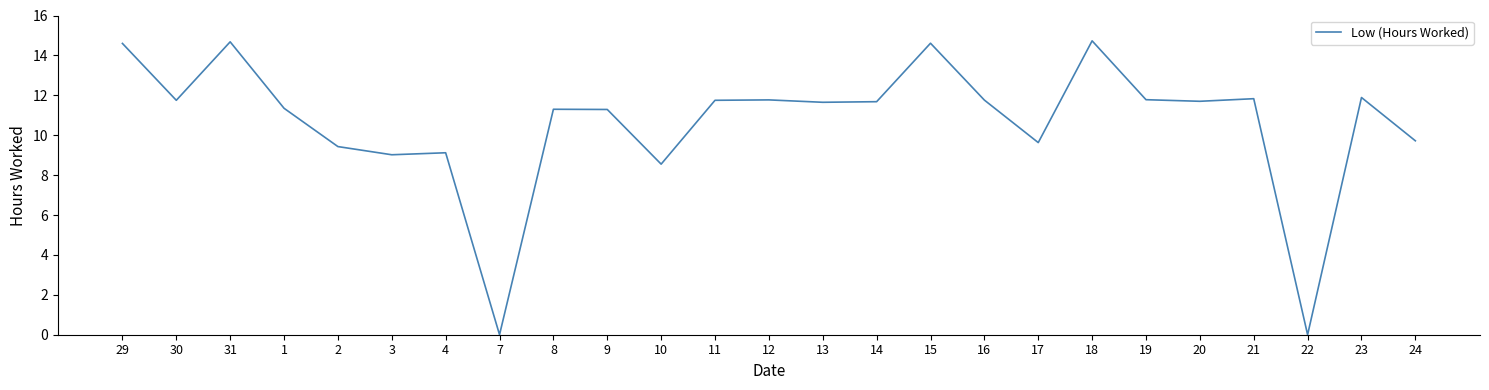

What is the sum of the values at 22 and 21?

11.8